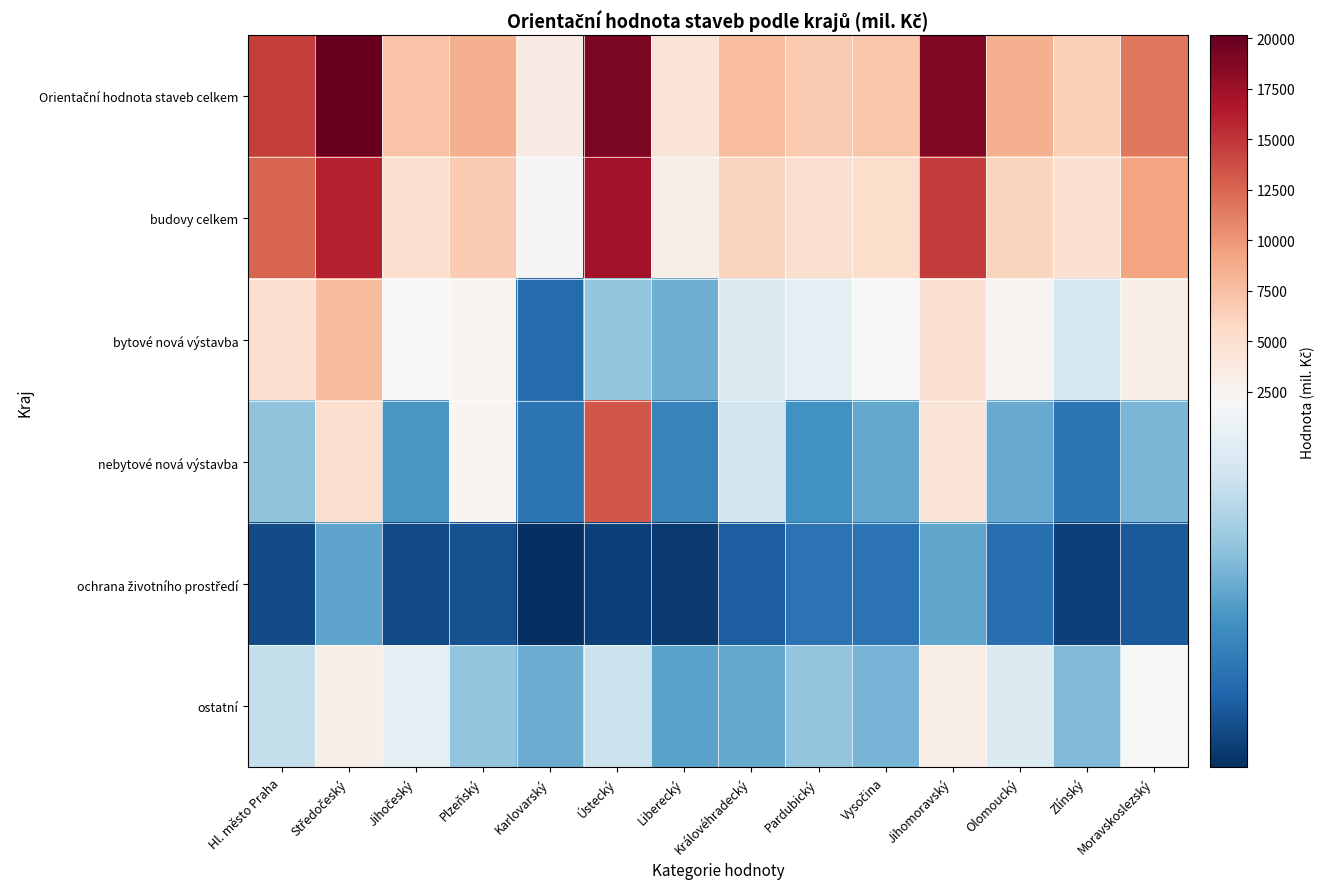

What is the total value across all series at Hl. město Praha?

35432